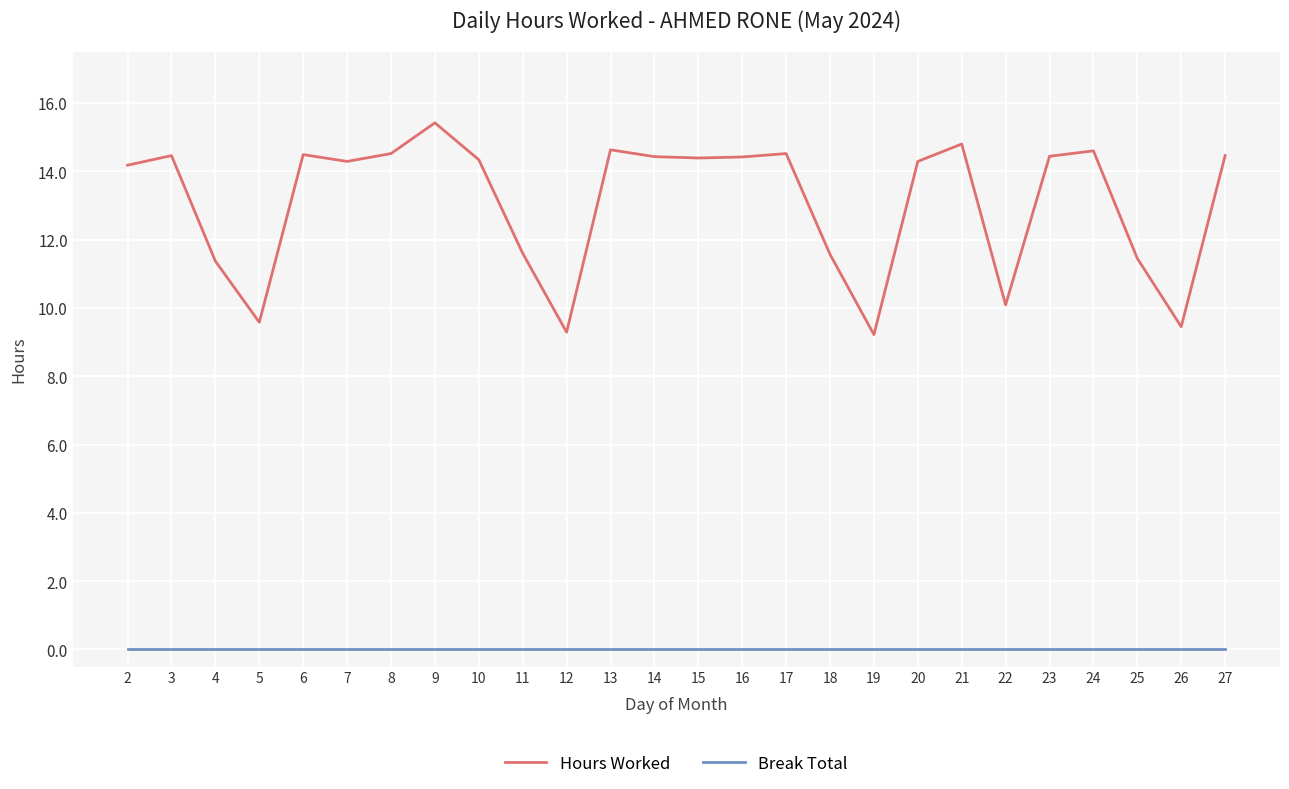

Is the value of Break Total at 10 greater than the value of Hours Worked at 12?

No